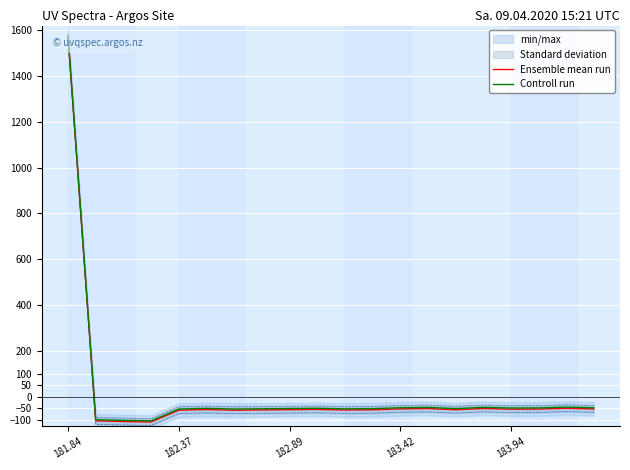

What is the highest value of the Ensemble mean run series?

1572.1